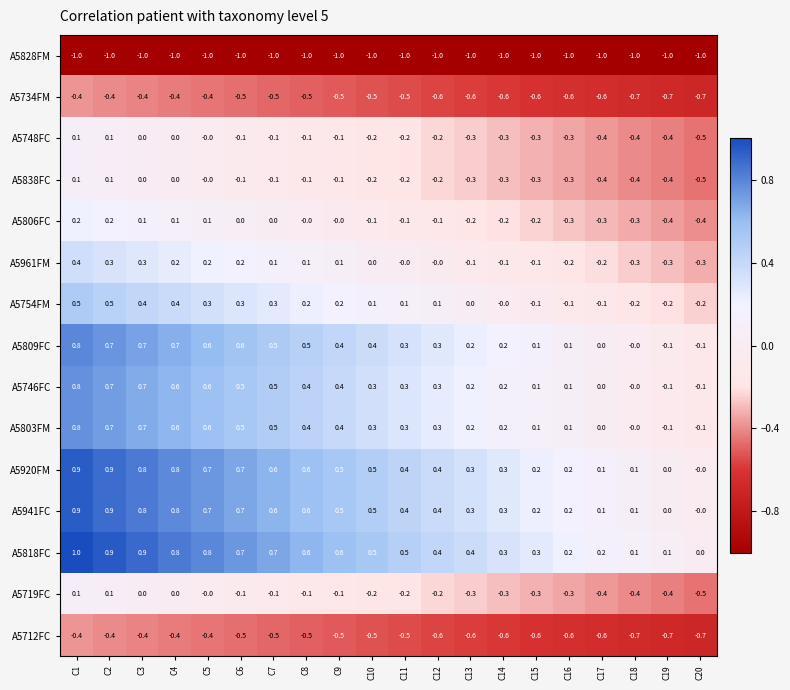

True or false: A5838FC has a value of -0.4 at C19.

True